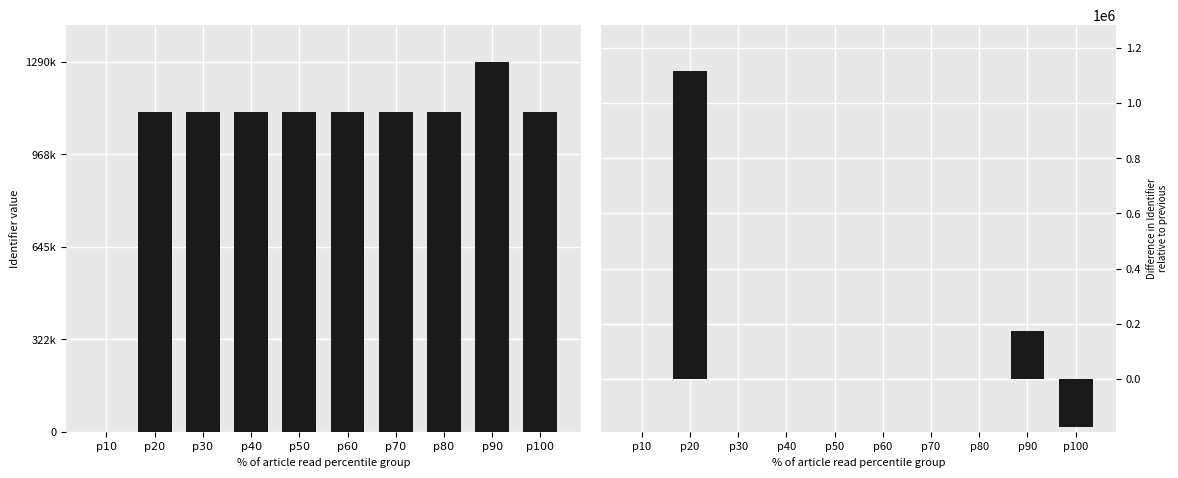

Between p90 and p20, which is larger?

p90